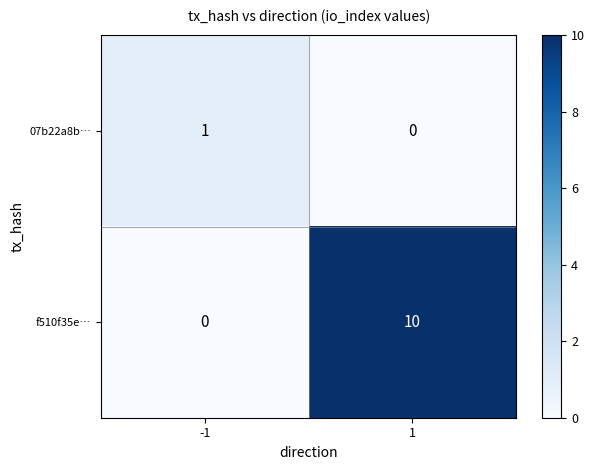

Reading left to right, what are all the values shown in this chart?

07b22a8b…: -1=1	1=0
f510f35e…: -1=0	1=10